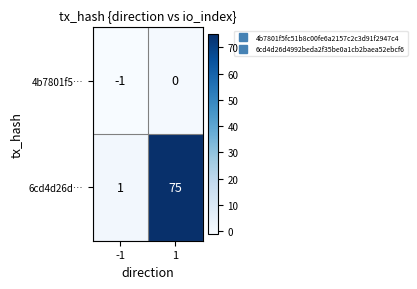

Is the value of 4b7801f5… at 1 greater than the value of 6cd4d26d… at 1?

No